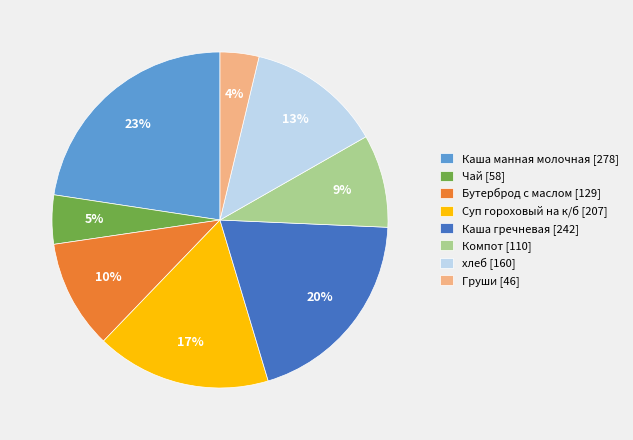

Count the number of slices in the pie.

8